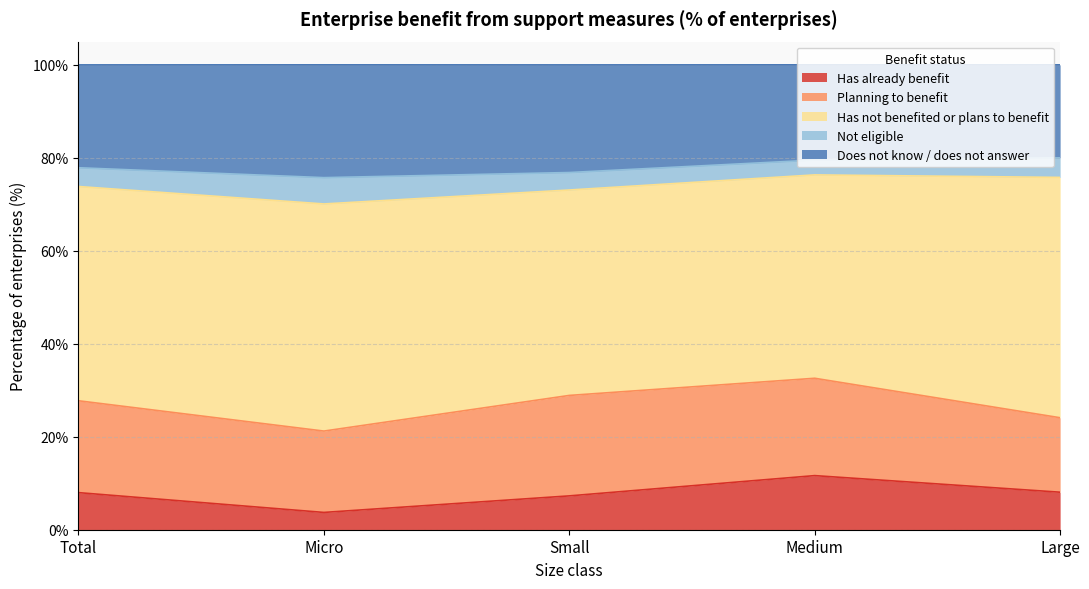

Reading left to right, what are all the values shown in this chart?

Has already benefit: Total=8.0	Micro=3.7	Small=7.3	Medium=11.6	Large=8.1
Planning to benefit: Total=19.8	Micro=17.5	Small=21.6	Medium=20.9	Large=16.0
Has not benefited or plans to benefit: Total=46.1	Micro=48.9	Small=44.2	Medium=43.8	Large=51.7
Not eligible: Total=4.0	Micro=5.7	Small=3.8	Medium=3.2	Large=4.2
Does not know / does not answer: Total=22.1	Micro=24.3	Small=23.1	Medium=20.5	Large=20.0